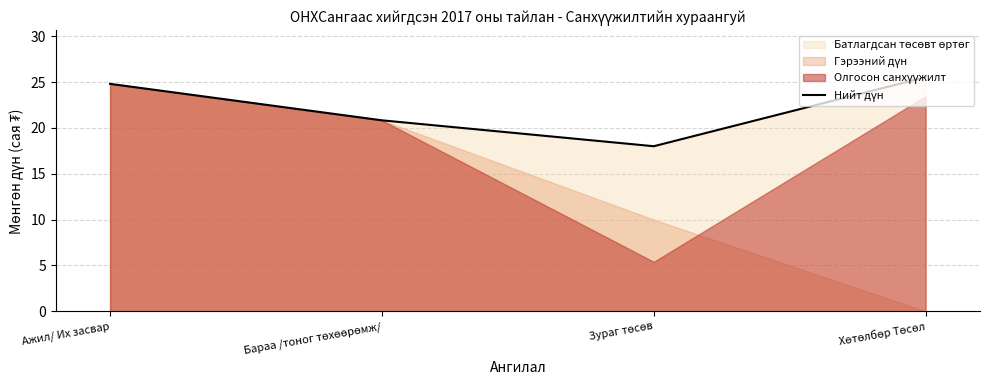

List the labels in order of value, smallest first.

Зураг төсөв, Бараа /тоног төхөөрөмж/, Ажил/ Их засвар, Хөтөлбөр Төсөл